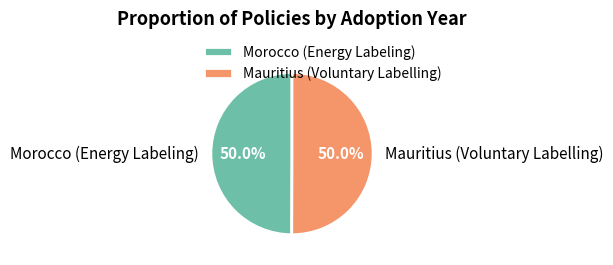

To the nearest percent, what portion does Morocco (Energy Labeling) represent?

50%